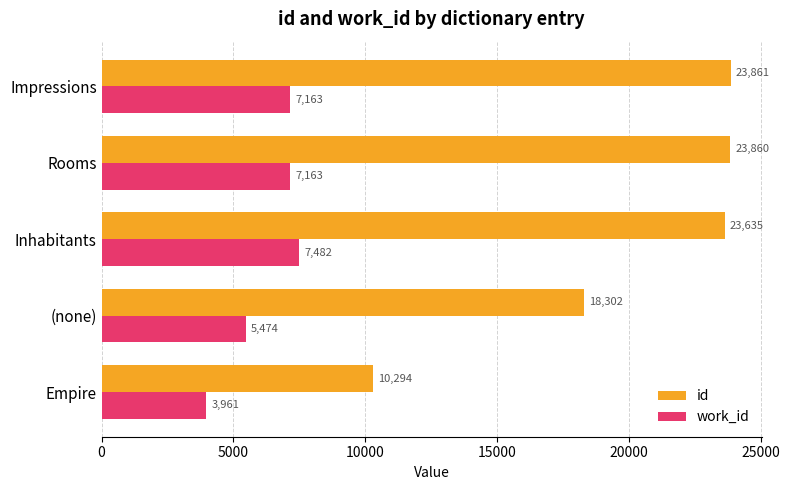

How many values in the work_id series are below 7163?

2